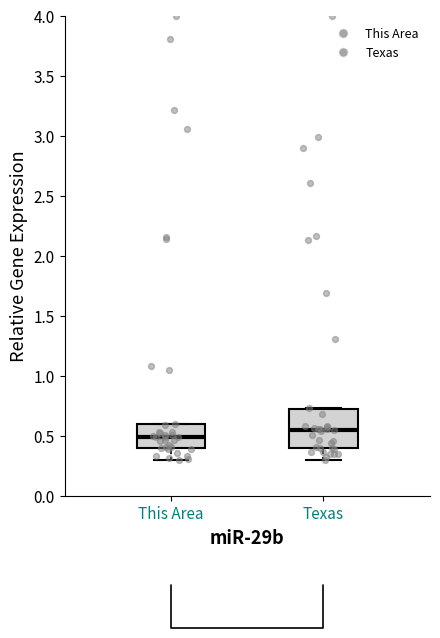

Reading left to right, transcribe this box plot: for each box, give where its median line is, the range the box spans, and where its two whiskers end, as read against the y-axis. The values are not printed on the chart, so give them approximately, as read against the axis.

This Area: median 0.50, box 0.40 to 0.60, whiskers 0.30 to 0.60
Texas: median 0.55, box 0.40 to 0.70, whiskers 0.30 to 0.75